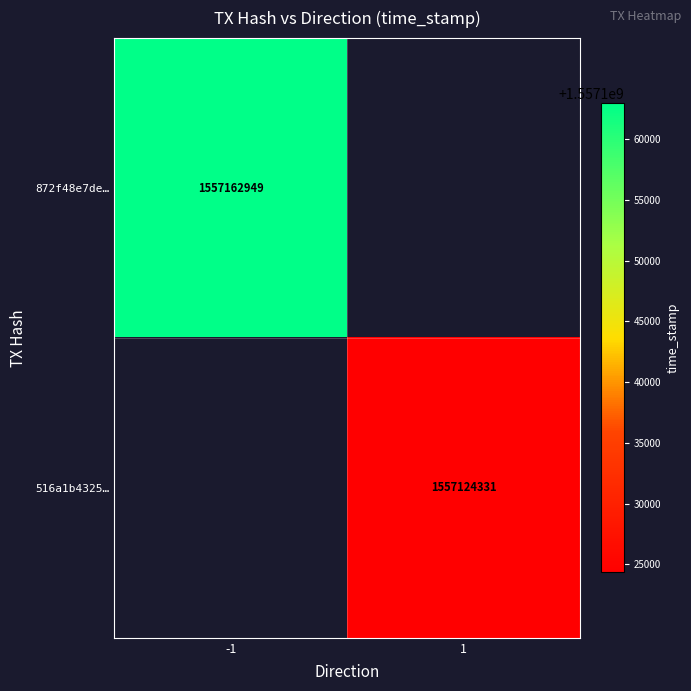

What is the maximum value shown in the chart?

1557162949.0